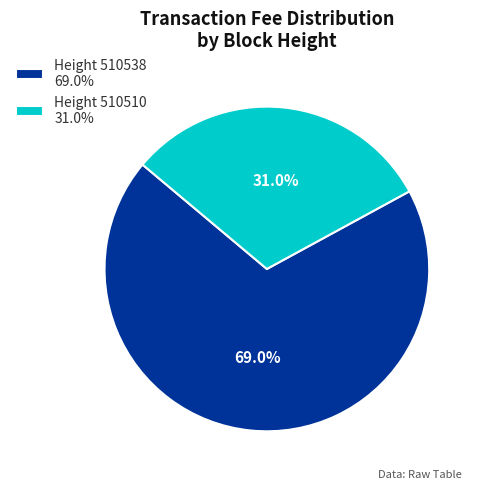

Count the number of slices in the pie.

2